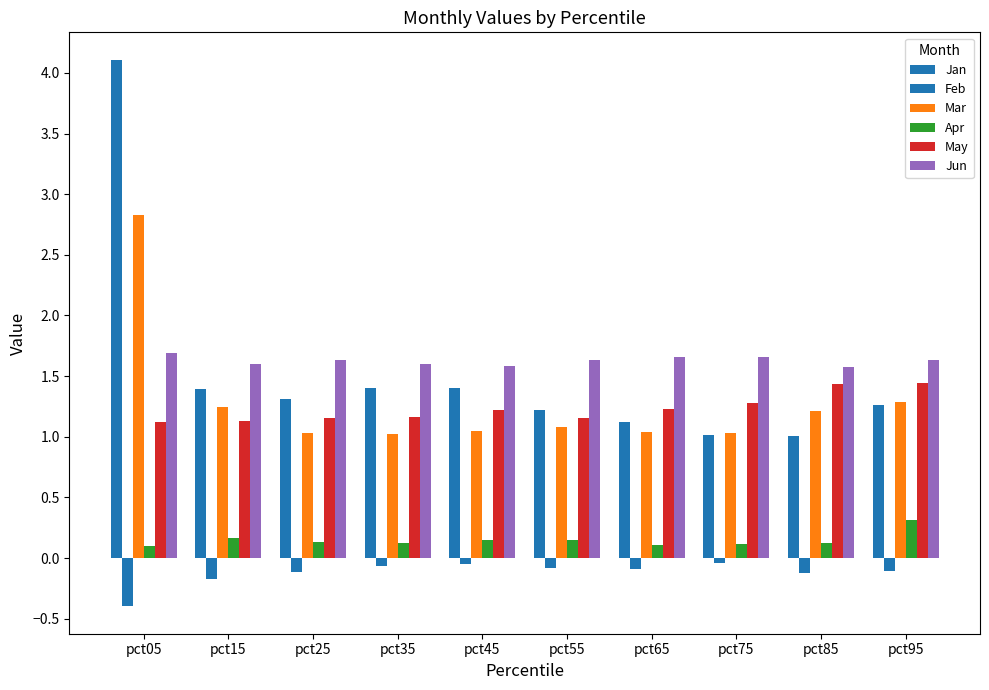

Reading right to left, list all the values displayed in this chart.

Jan: 1.3	1.0	1.0	1.1	1.2	1.4	1.4	1.3	1.4	4.1
Feb: -0.1	-0.1	-0.0	-0.1	-0.1	-0.1	-0.1	-0.1	-0.2	-0.4
Mar: 1.3	1.2	1.0	1.0	1.1	1.1	1.0	1.0	1.2	2.8
Apr: 0.3	0.1	0.1	0.1	0.1	0.2	0.1	0.1	0.2	0.1
May: 1.4	1.4	1.3	1.2	1.2	1.2	1.2	1.2	1.1	1.1
Jun: 1.6	1.6	1.7	1.7	1.6	1.6	1.6	1.6	1.6	1.7